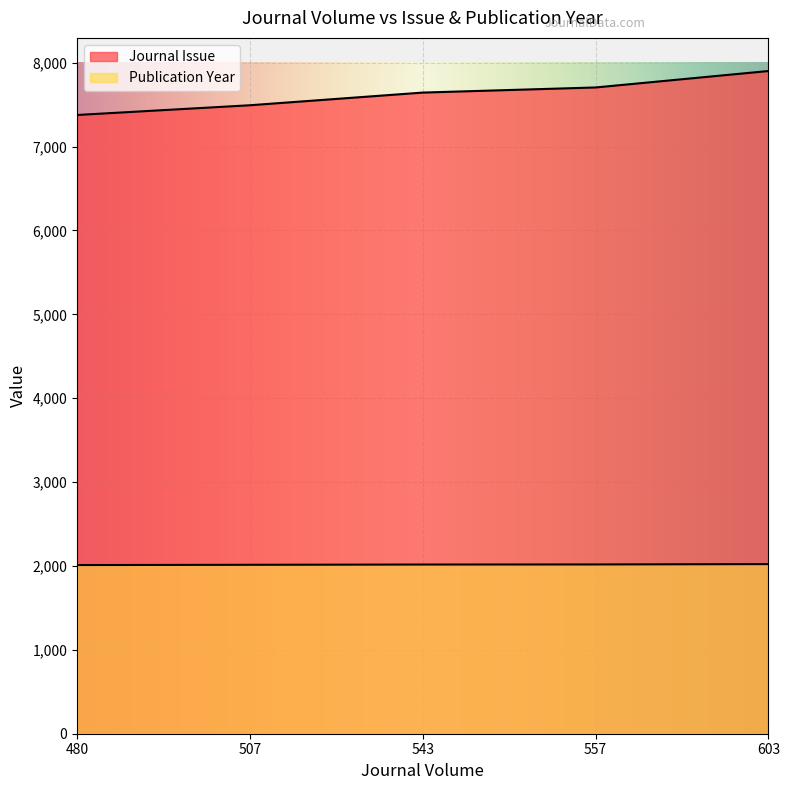

Which category has the highest value in the Journal Issue series?

603